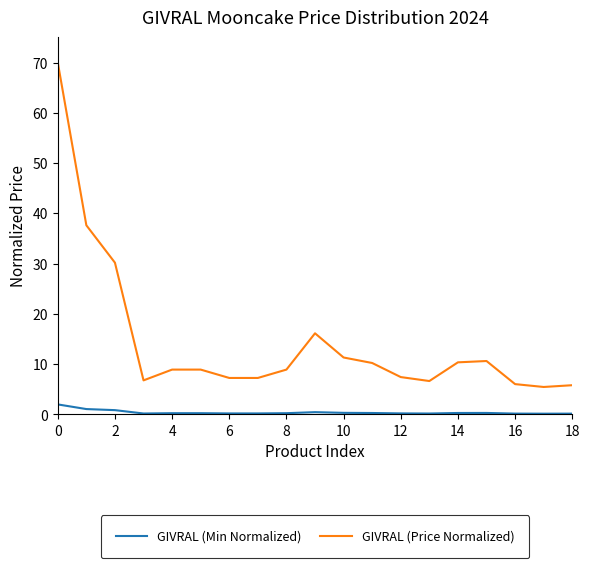

True or false: GIVRAL (Price Normalized) and GIVRAL (Min Normalized) intersect in this chart.

False